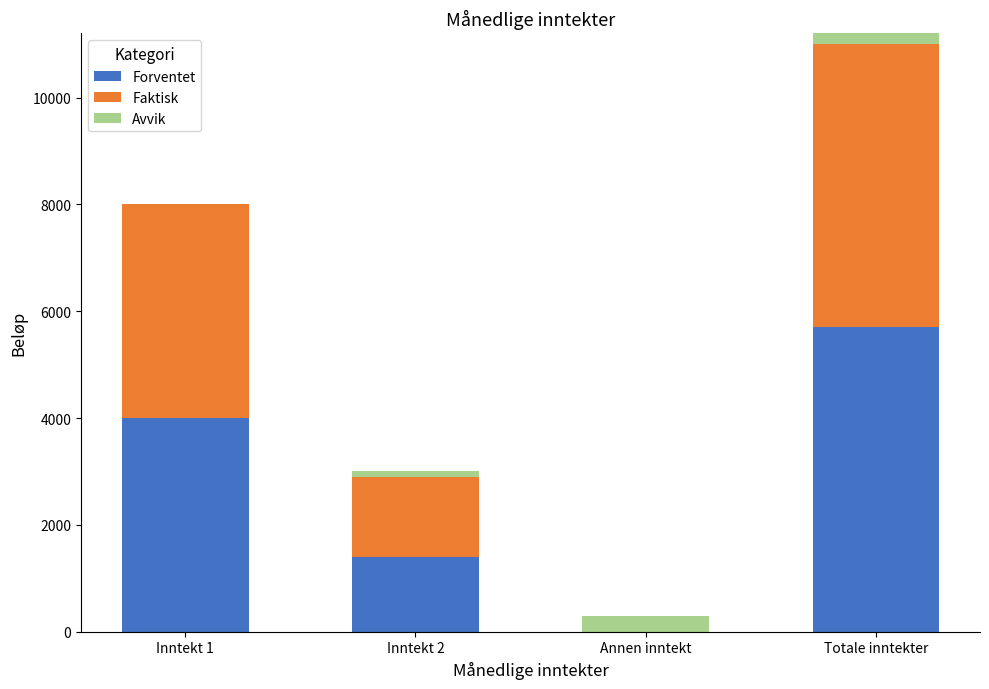

What is the difference between the second highest and second lowest values in the Faktisk series?

2500